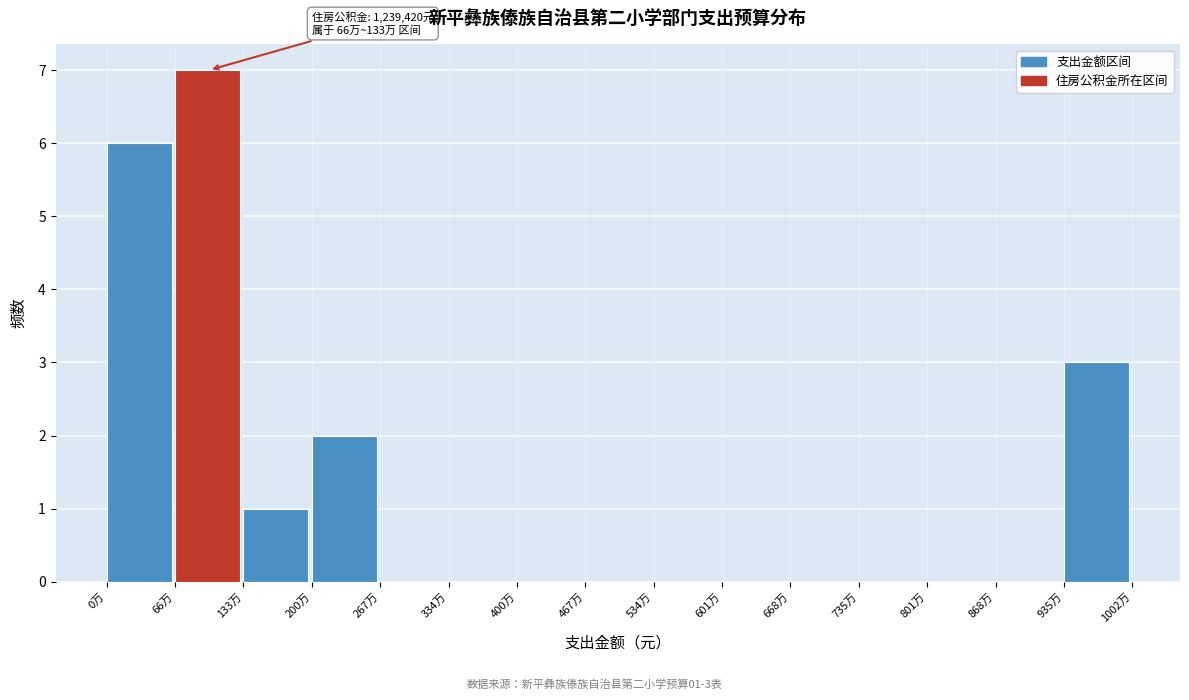

Reading right to left, list all the values displayed in this chart.

935万=3	868万=0	801万=0	735万=0	668万=0	601万=0	534万=0	467万=0	400万=0	334万=0	267万=0	200万=2	133万=1	66万=7	0万=6